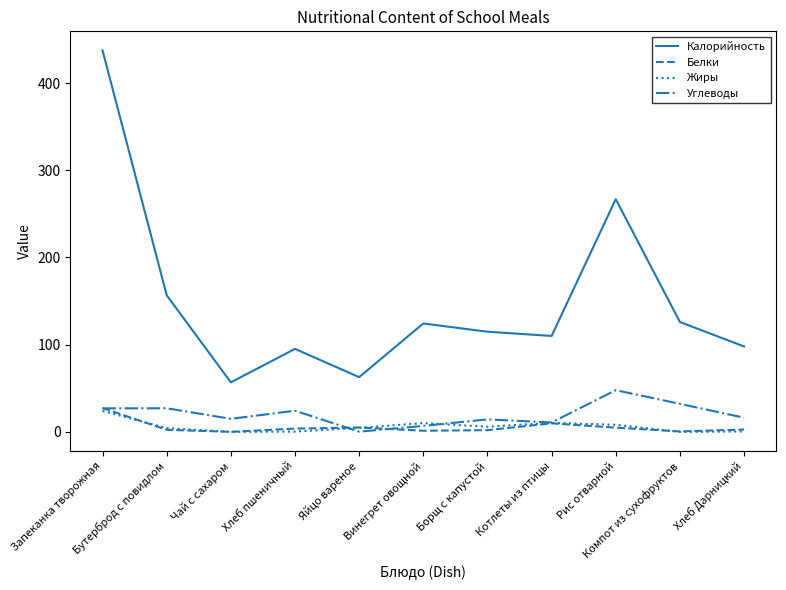

What is the lowest value of the Калорийность series?

56.9